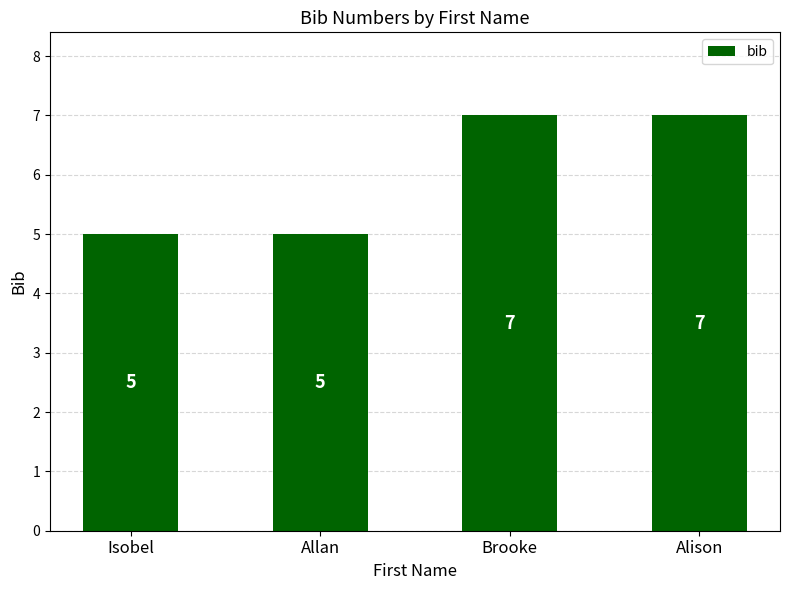

What is the difference between the values at Isobel and Brooke?

2